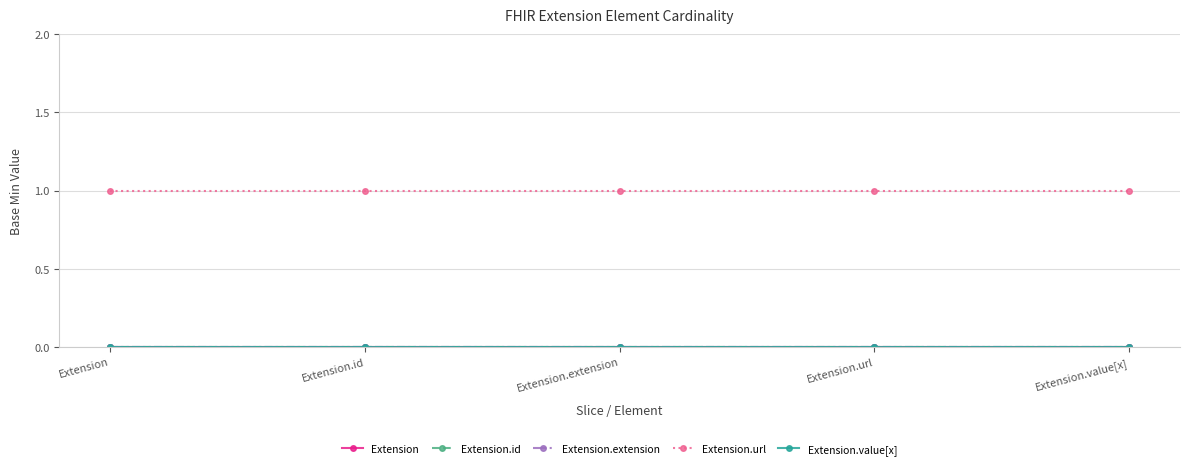

Where is Extension.extension nearest to the value 0?

Extension